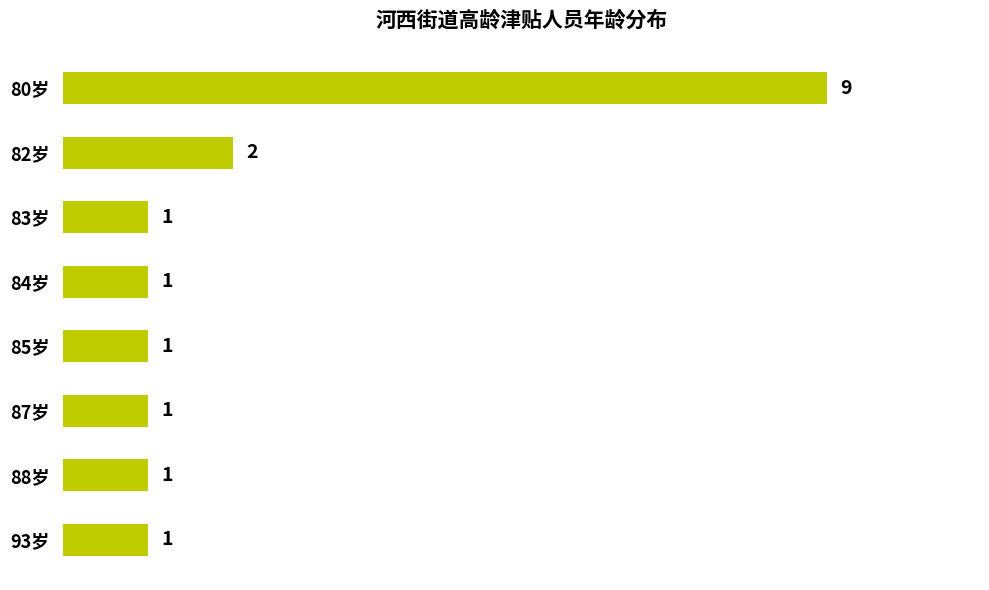

What is the difference between the maximum and minimum values?

8